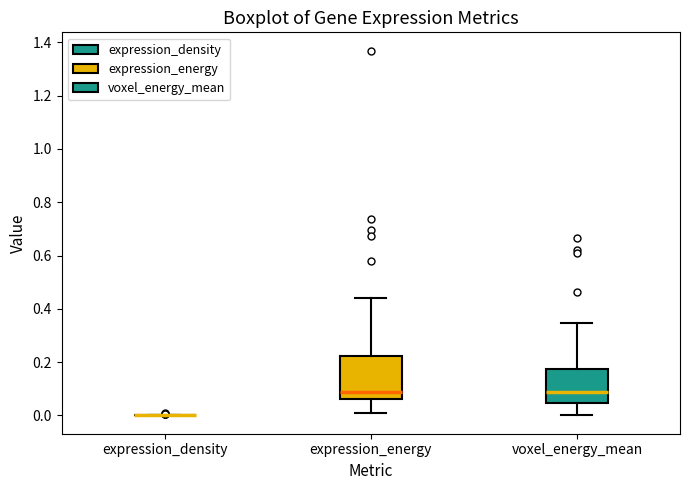

Comparing the boxes themselves (not the whiskers), which one is the tallest?

expression_energy